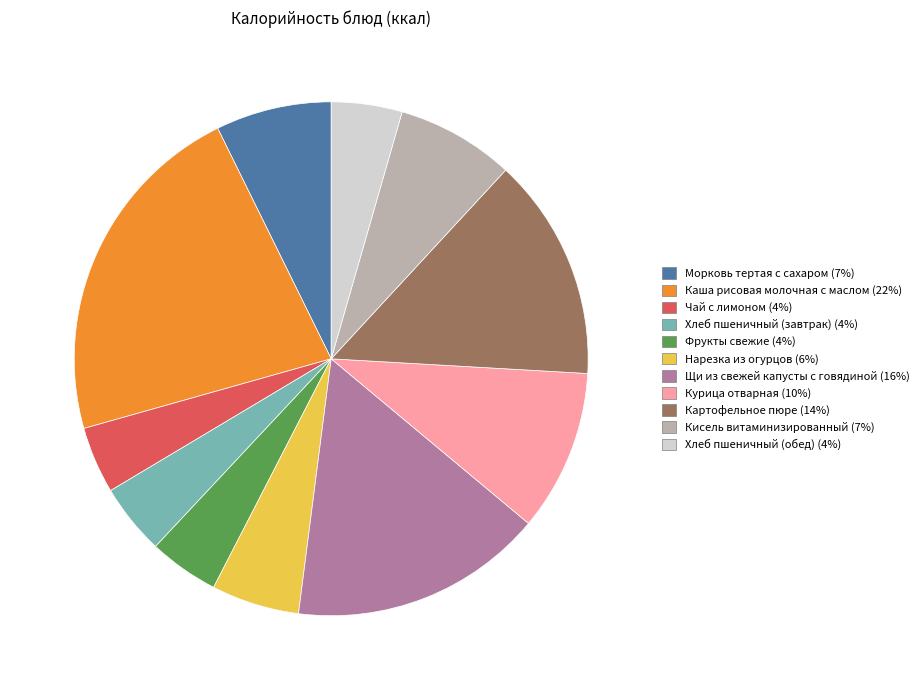

The Картофельное пюре slice represents 1% of the pie. True or false?

False